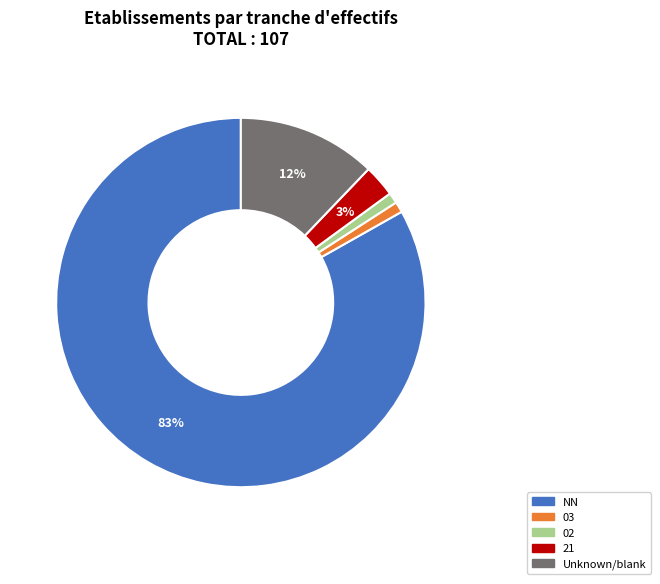

Does any single category account for the majority?

Yes